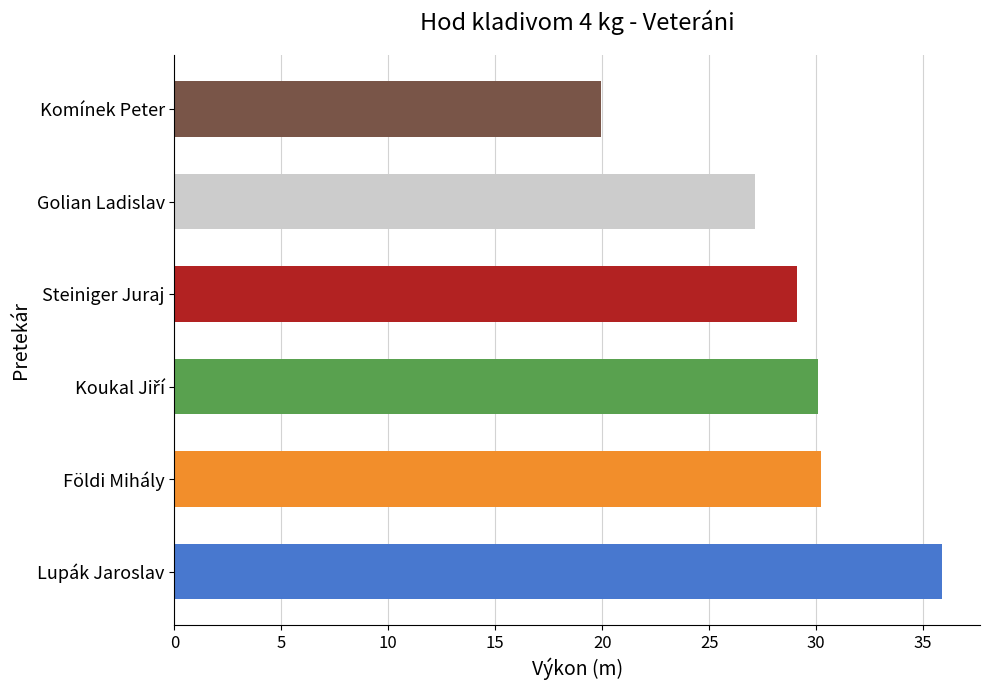

Approximately how many times larger is the value at Komínek Peter compared to Lupák Jaroslav?

0.6